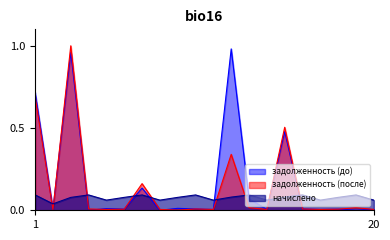

What is the value of the начислено point at the 20th from the left?

0.1